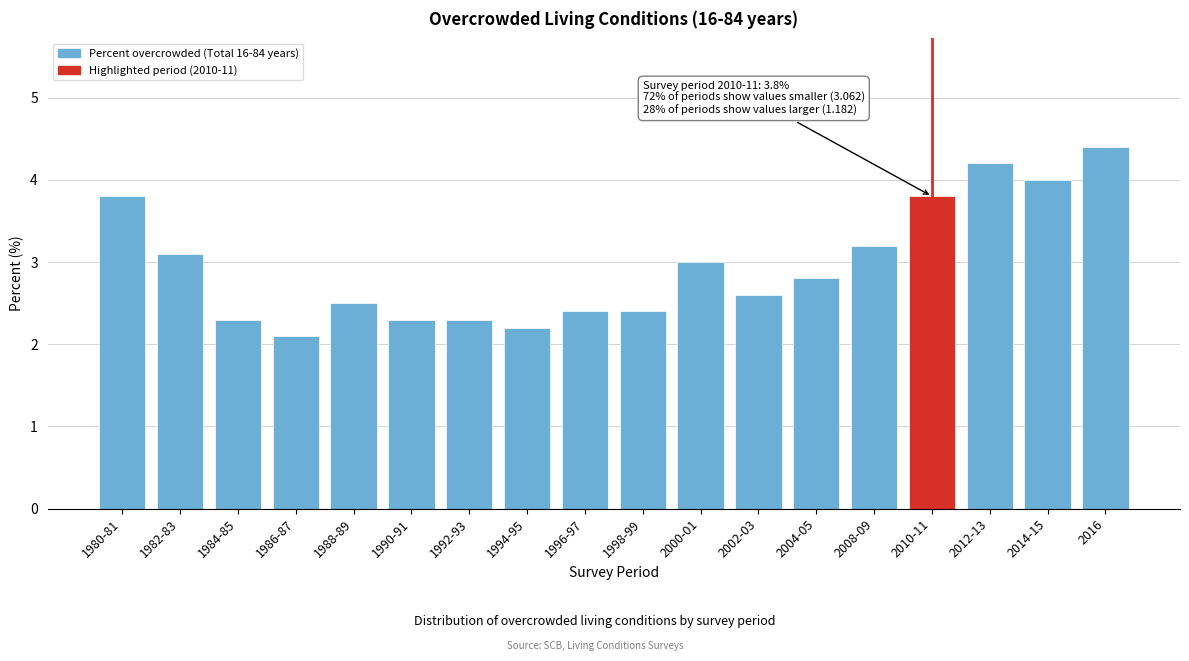

Reading right to left, transcribe all the data shown in this chart.

4.4	4.0	4.2	3.8	3.2	2.8	2.6	3.0	2.4	2.4	2.2	2.3	2.3	2.5	2.1	2.3	3.1	3.8